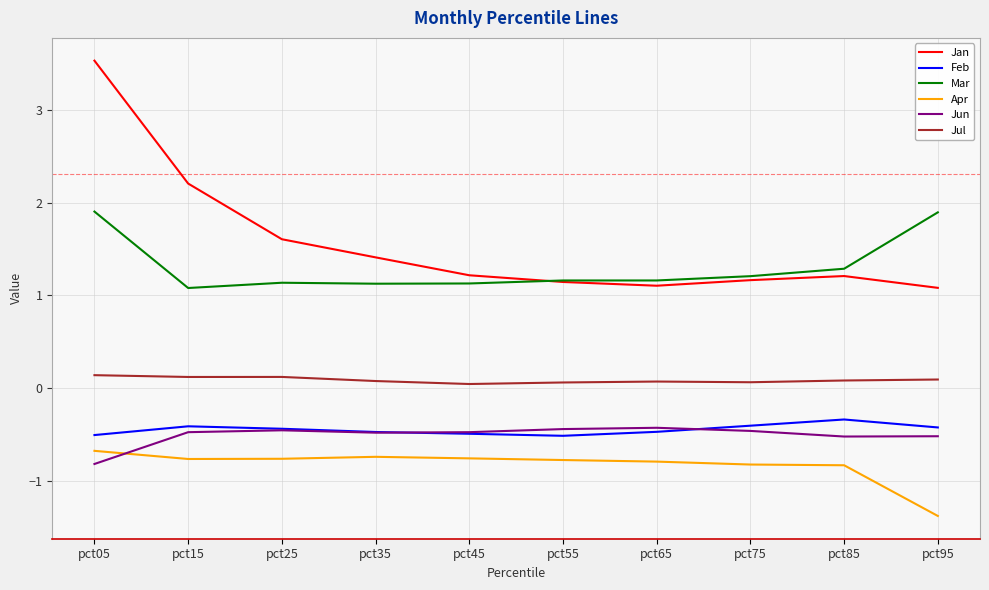

Is it true that Apr equals -1.4 at pct55?

False